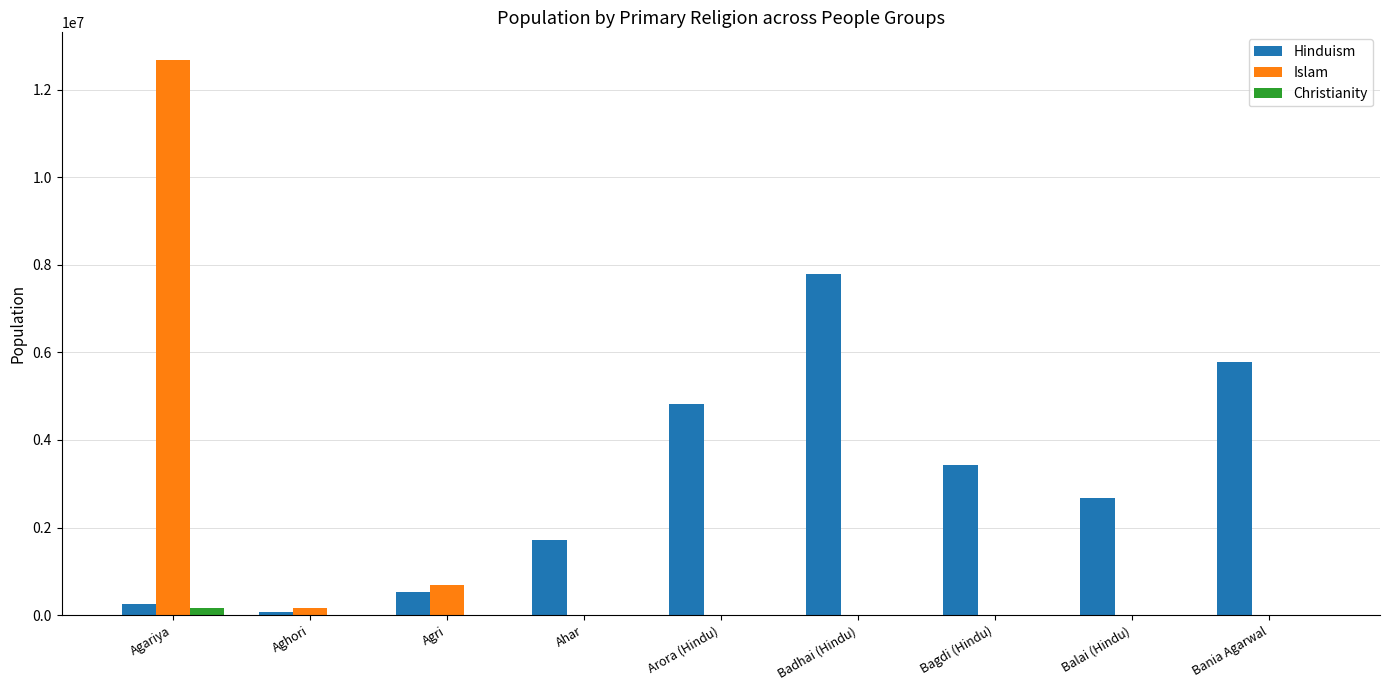

What is the highest value of the Islam series?

12675000